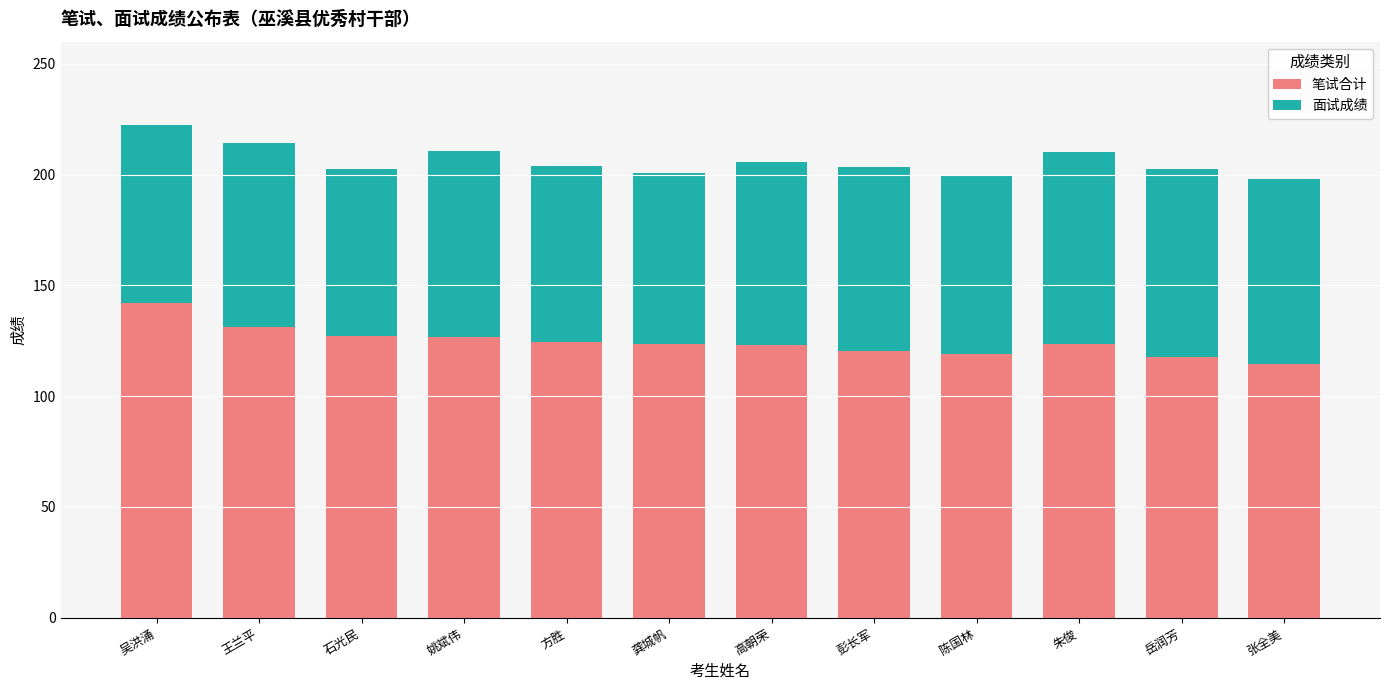

What is the total value across all series at 龚城帆?

200.7